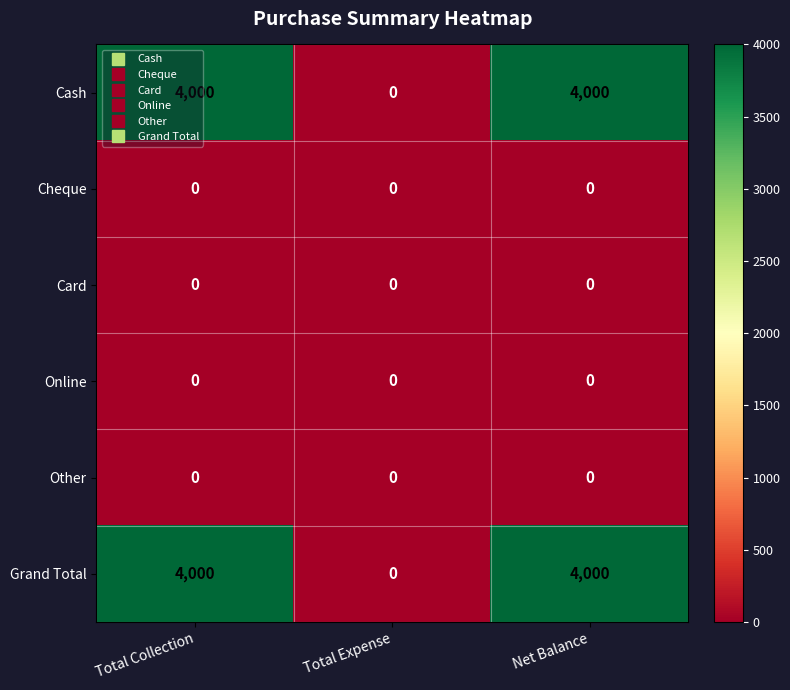

What is the approximate value of Grand Total at Net Balance?

4000